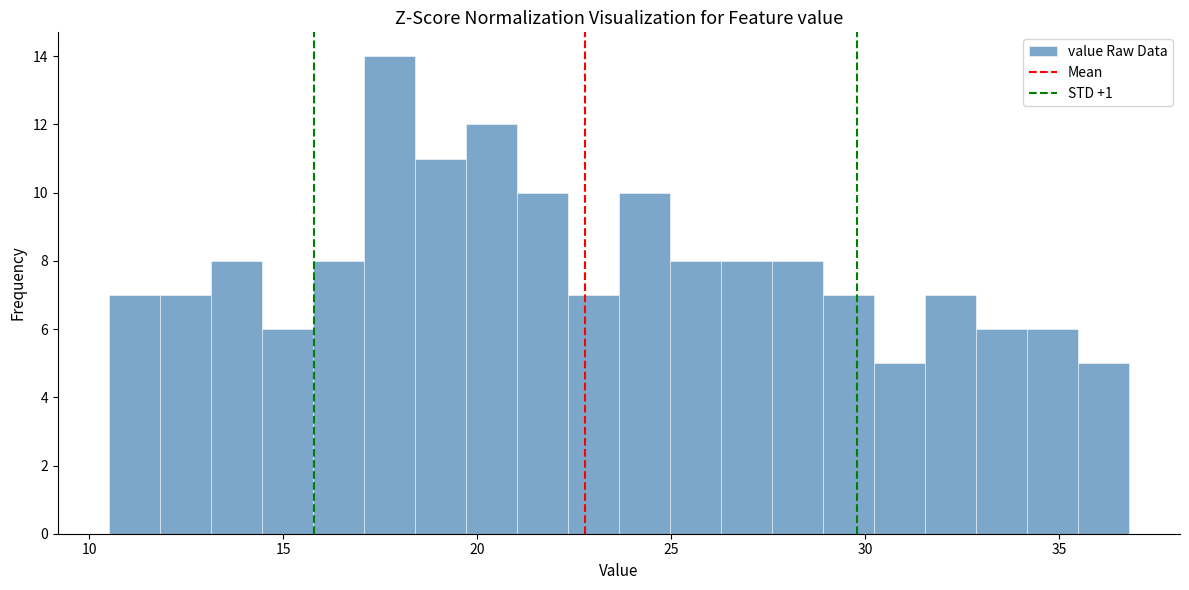

Around what value on the x-axis is the tallest bar? Give the approximate position of its centre, as read against the axis.

17.5